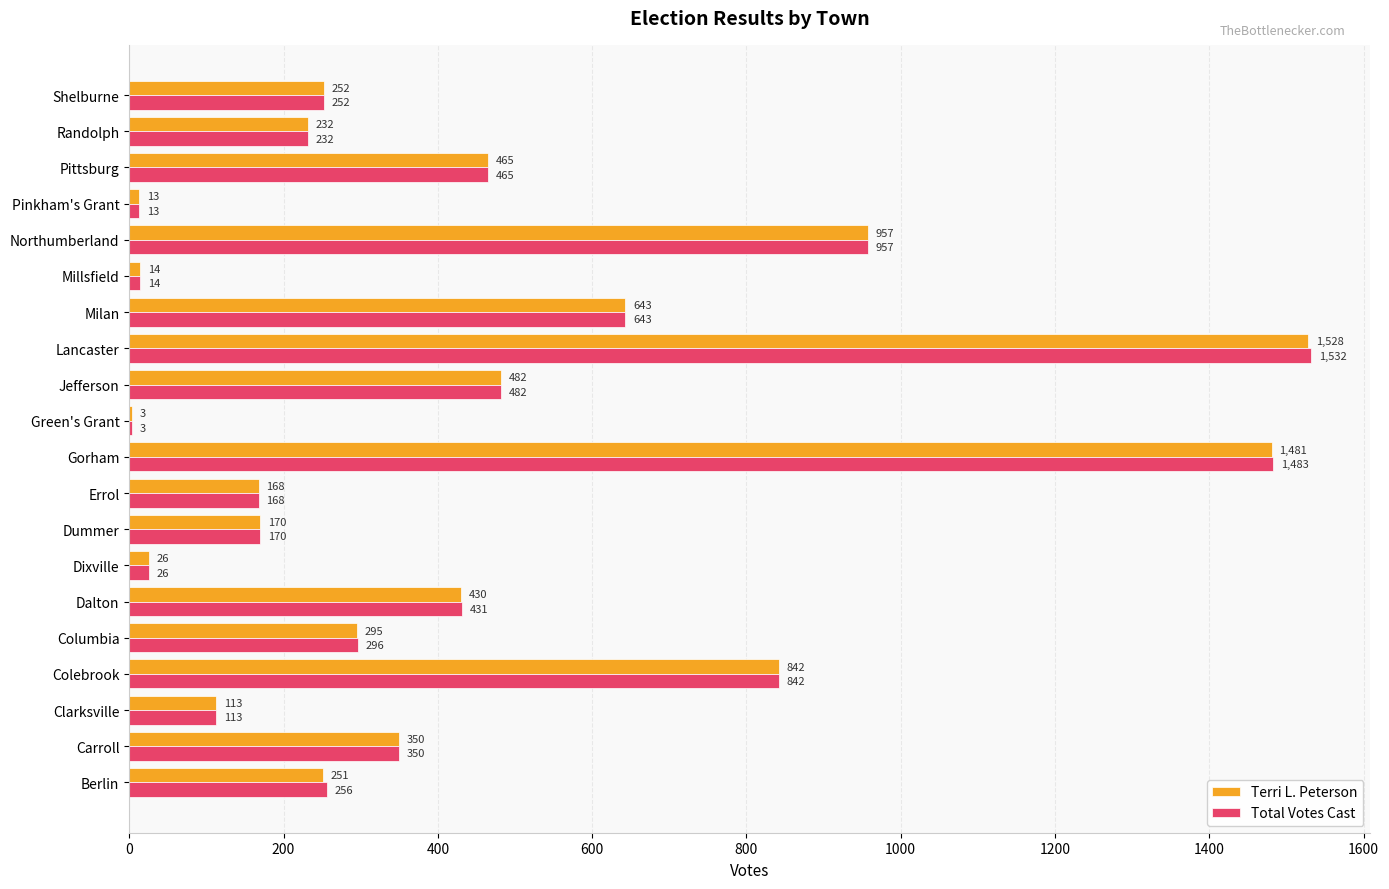

The value of Terri L. Peterson at Randolph is 232. True or false?

True